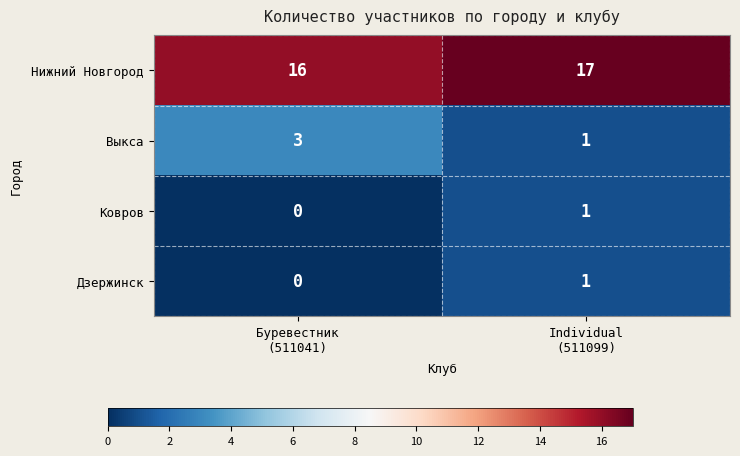

Reading left to right, what are all the values shown in this chart?

Нижний Новгород: 16	17
Выкса: 3	1
Ковров: 0	1
Дзержинск: 0	1